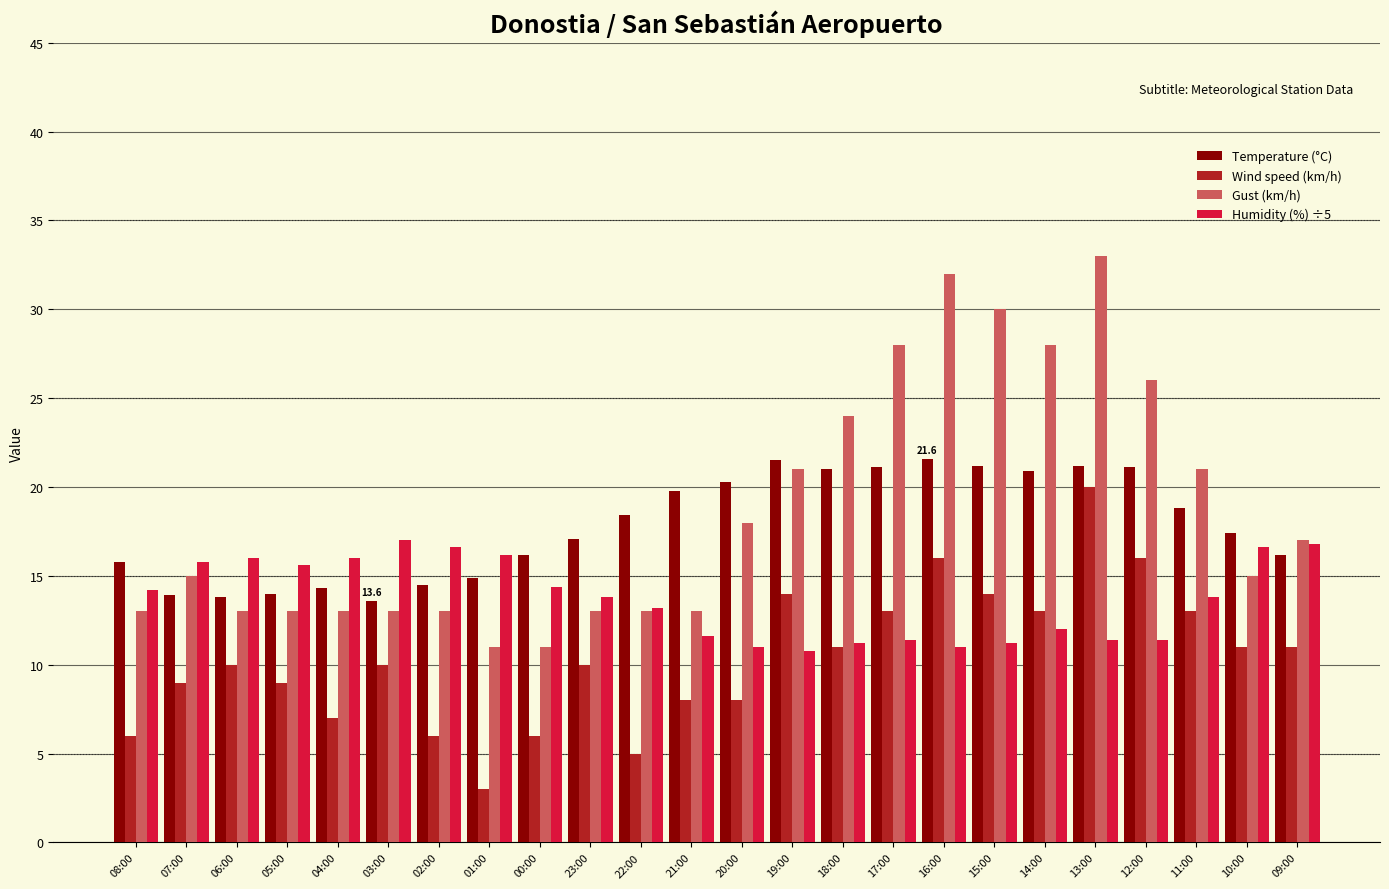

Which series has the largest range (max minus min)?

Gust (km/h)